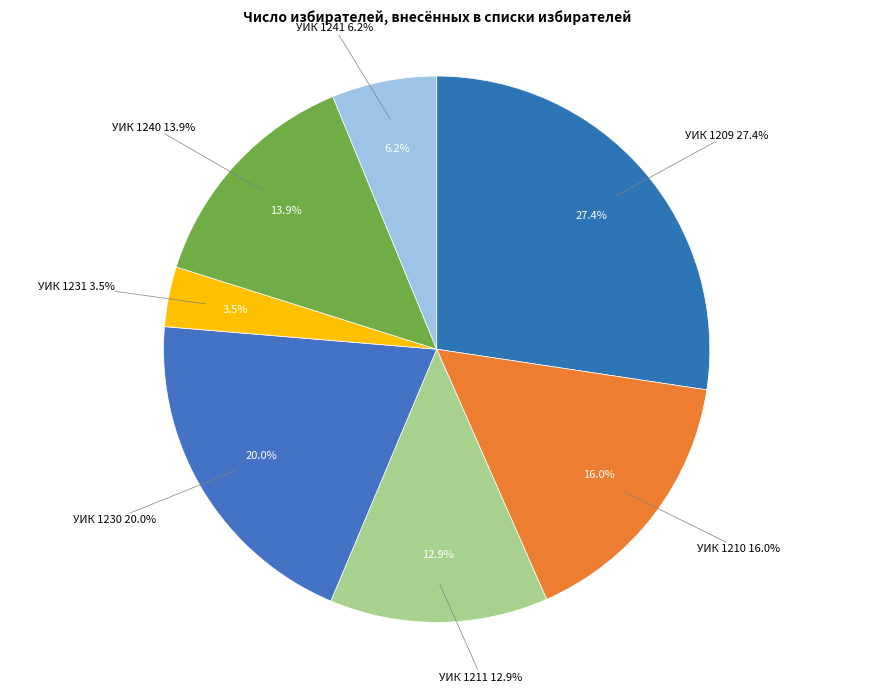

Does any single category account for the majority?

No